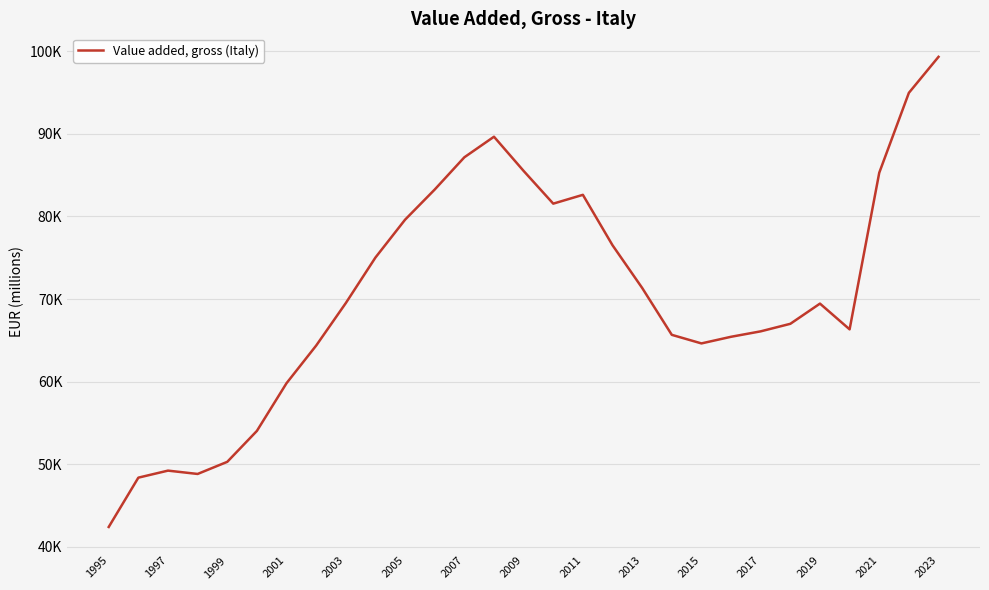

Reading left to right, extract all data points from this chart.

42391.7	48364.8	49216.1	48812.4	50280.3	54025.2	59804.6	64361.3	69507.8	75022.7	79606.9	83258.4	87163.8	89655.4	85514.0	81550.4	82617.5	76511.8	71343.0	65661.9	64622.7	65426.2	66085.0	66997.3	69444.2	66325.4	85288.3	94969.8	99330.0